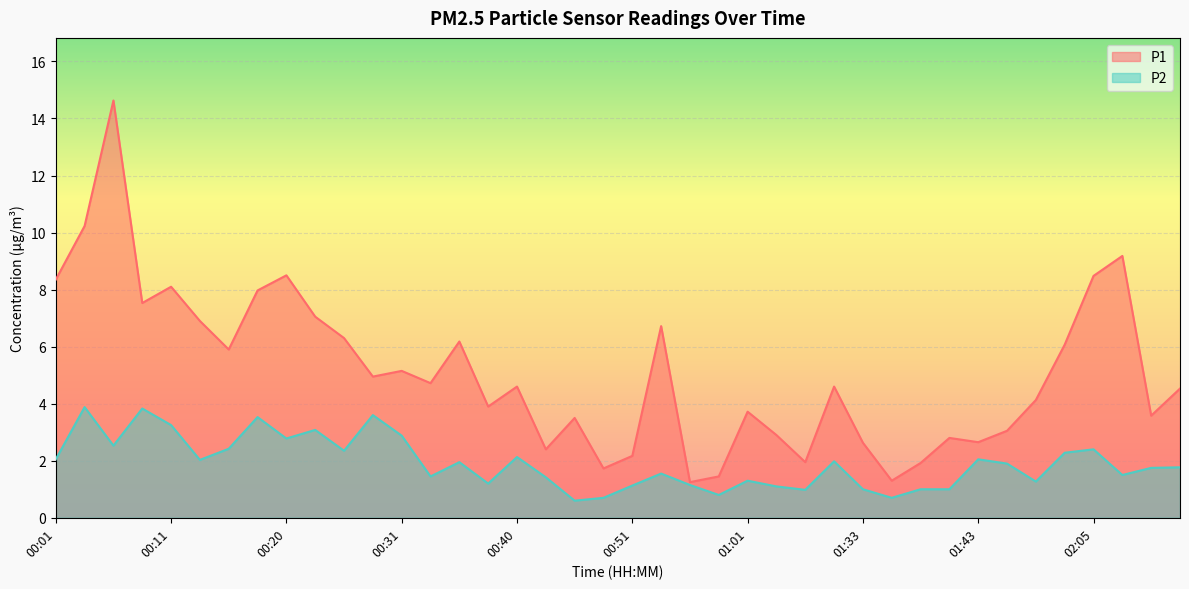

The value of P1 at 01:41 is 2.8. True or false?

True